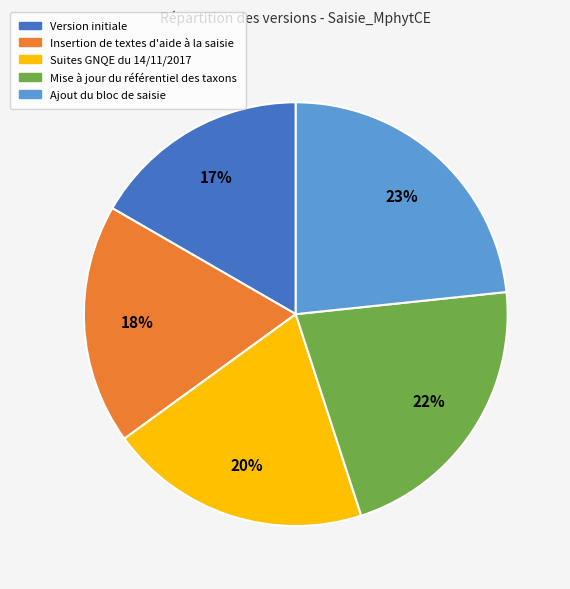

Do Suites GNQE du 14/11/2017 and Insertion de textes d'aide à la saisie together represent more than half of the pie?

No